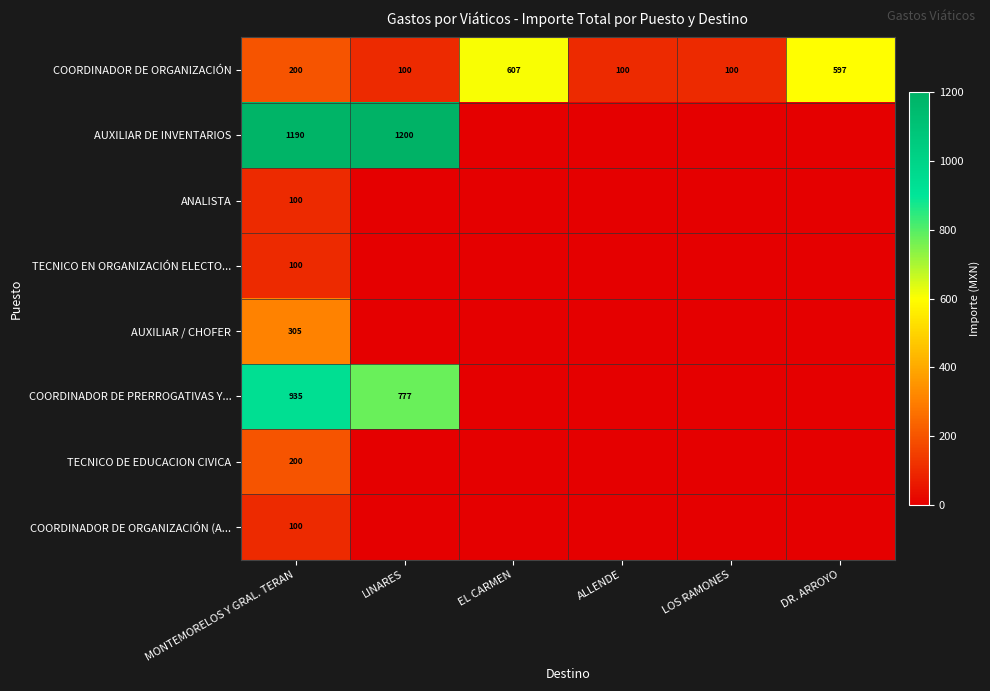

Between EL CARMEN and ALLENDE, which is larger?

EL CARMEN